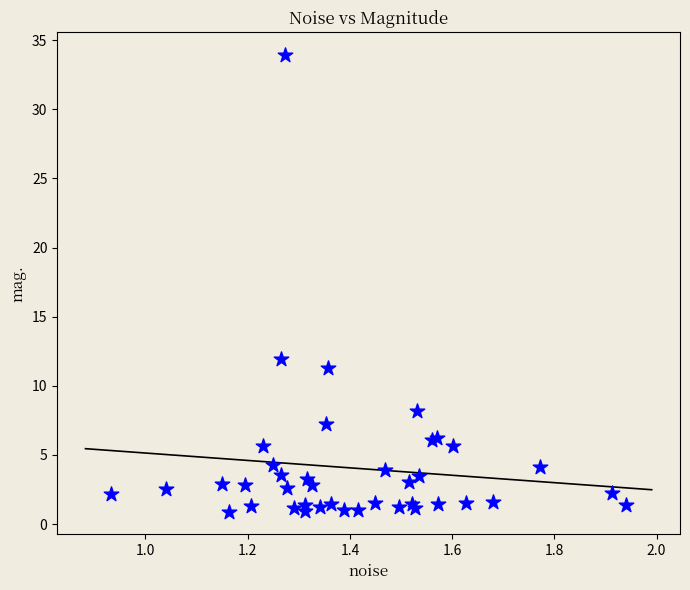

What Y value in the scatter plot is closest to 17?

11.9